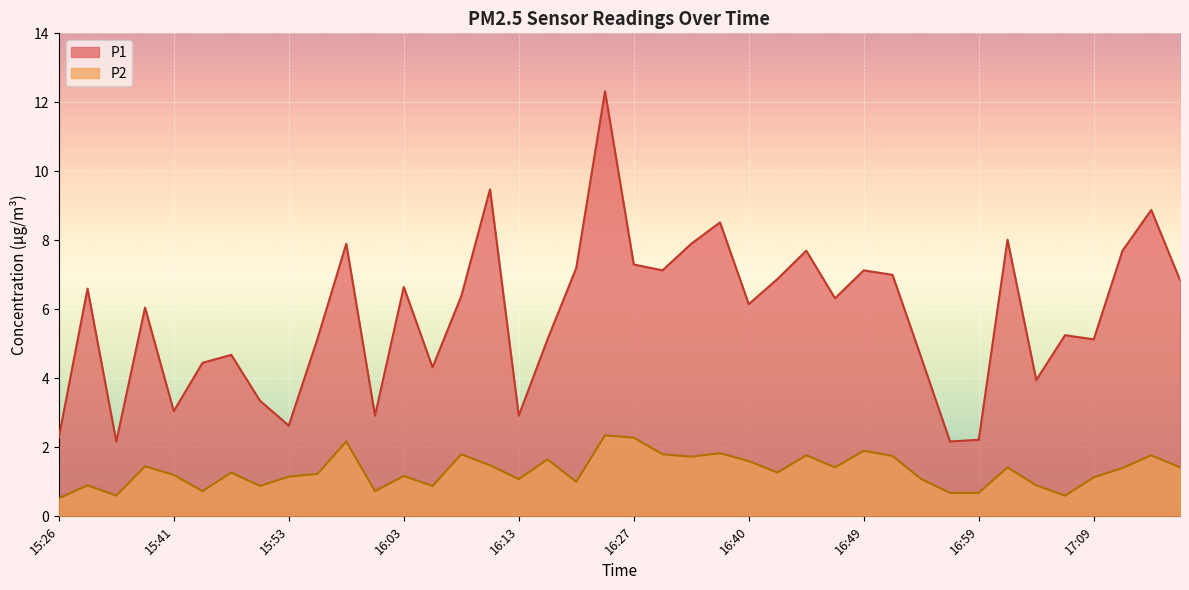

True or false: P1 and P2 cross at least once.

False